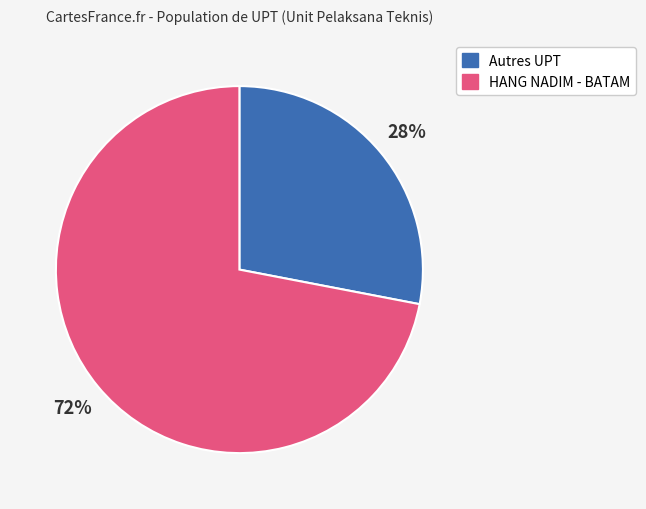

How many slices are in this pie chart?

2